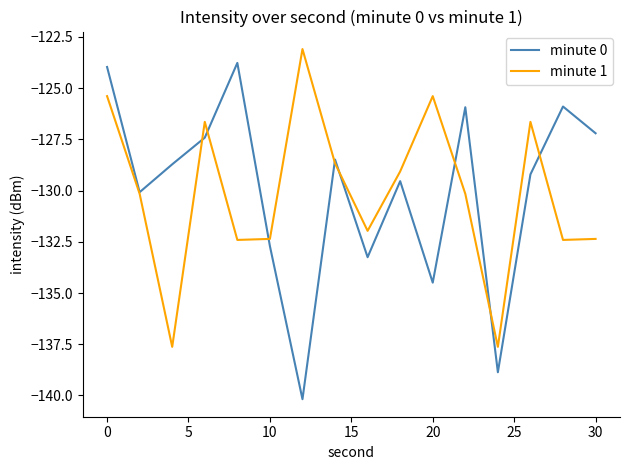

What is the lowest value of the minute 0 series?

-140.2